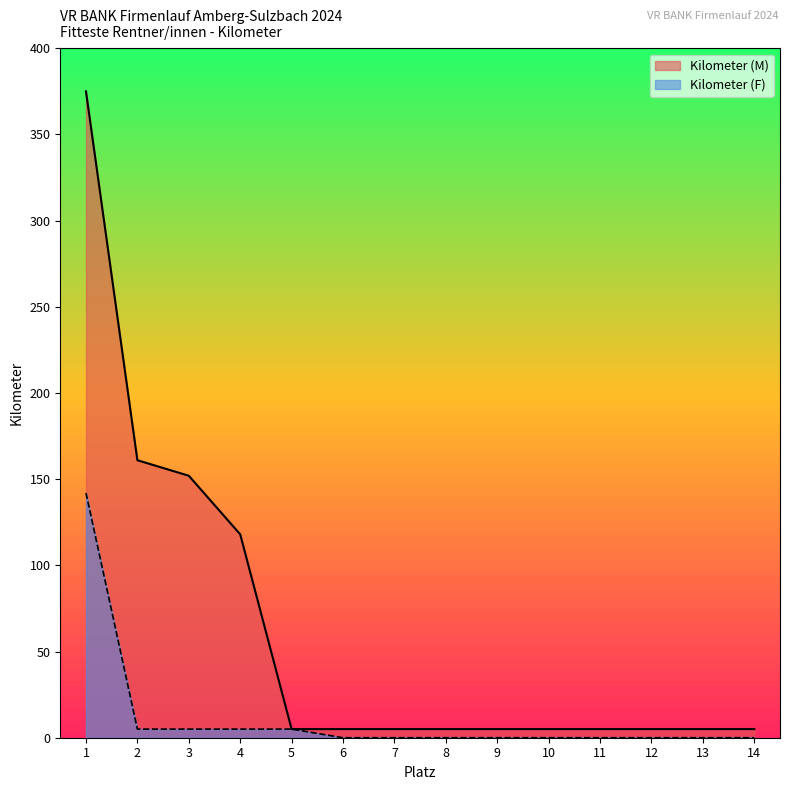

Is the value of Kilometer (F) at 5 greater than the value of Kilometer (M) at 13?

No